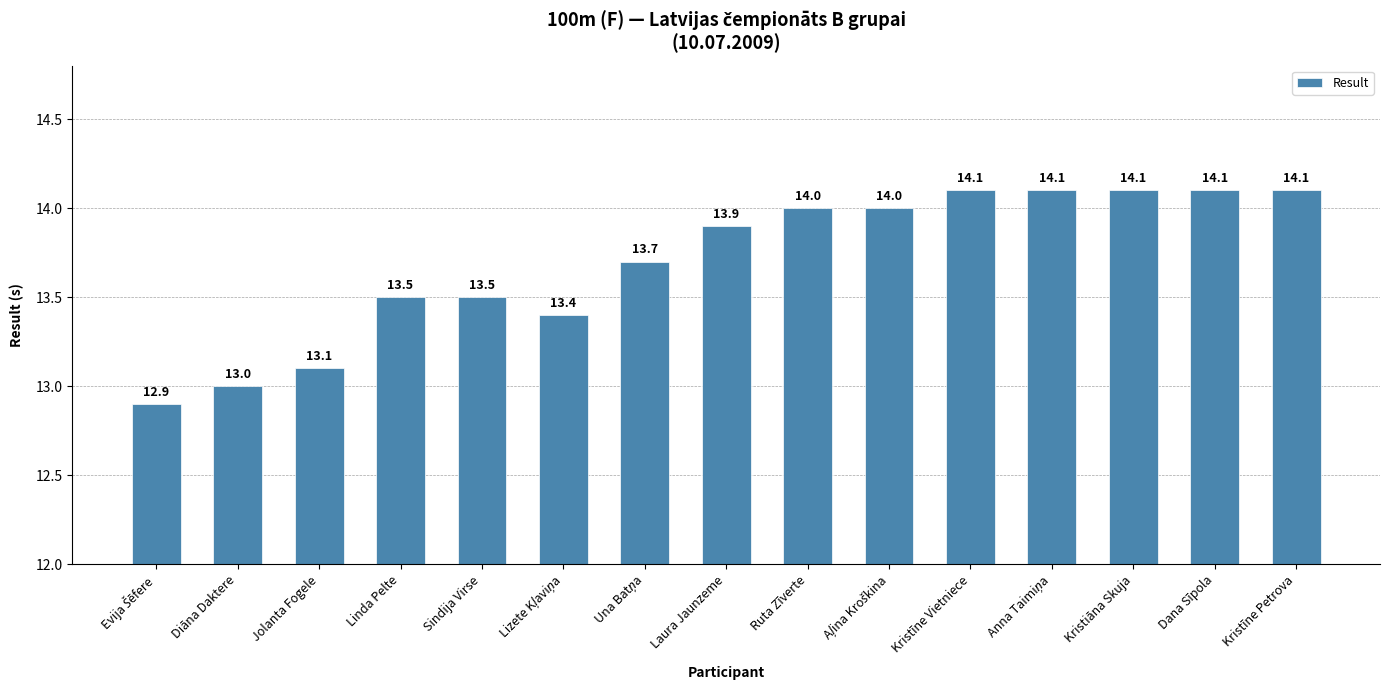

What position from the right is Jolanta Fogele?

13